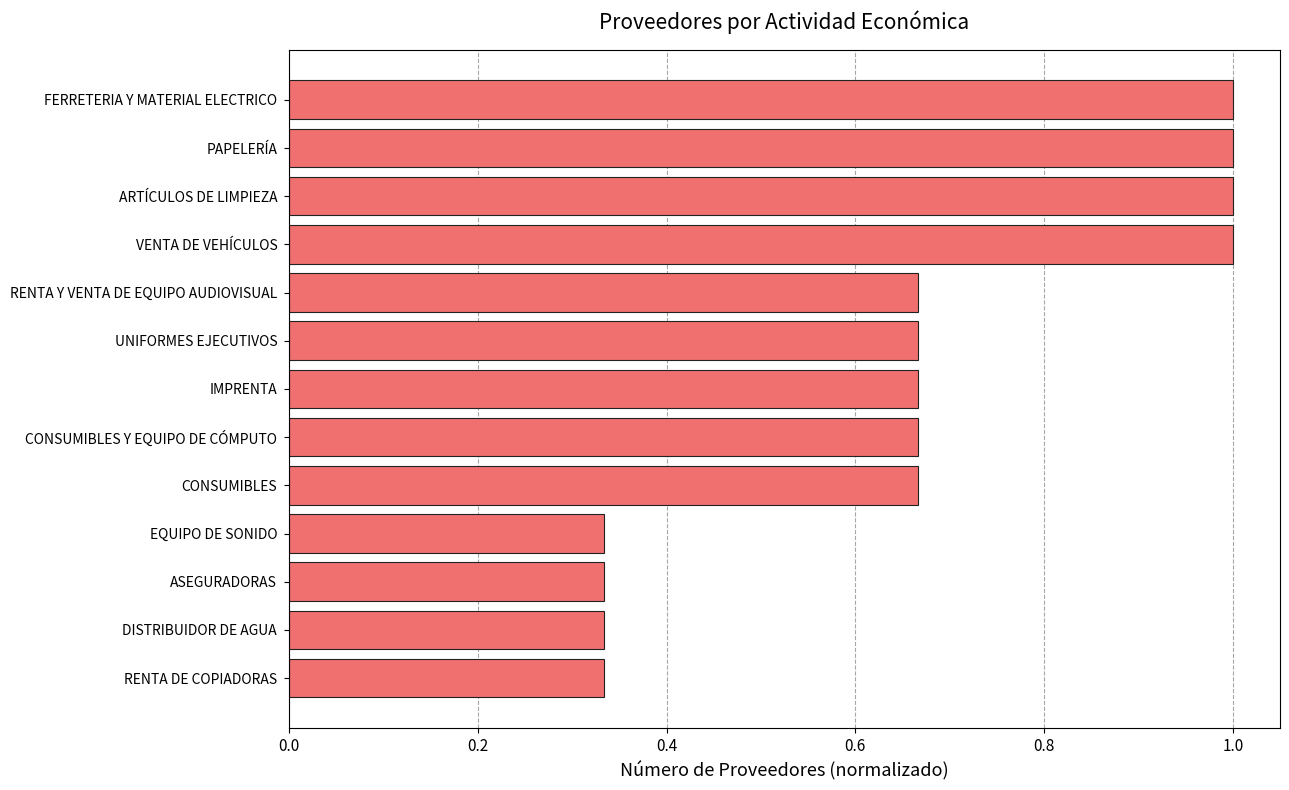

What is the change in value from CONSUMIBLES to FERRETERIA Y MATERIAL ELECTRICO?

+0.3